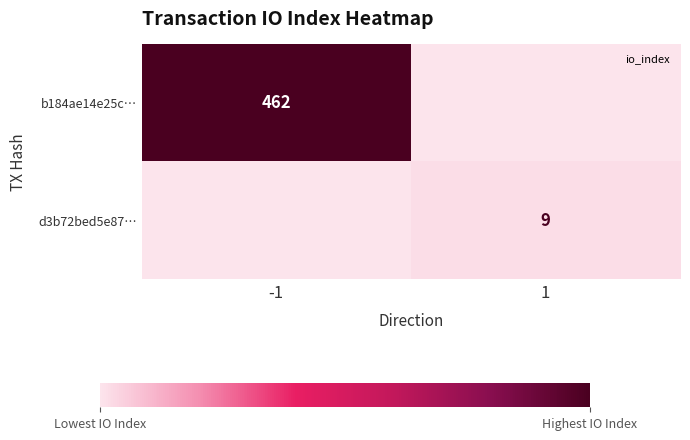

Which series has the widest spread of values?

b184ae14e25c…